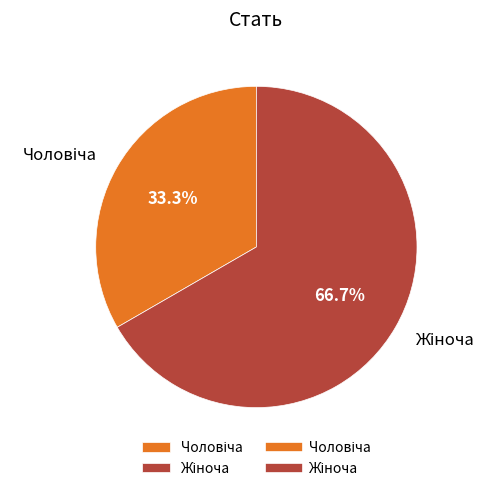

Is there a majority slice in this chart?

Yes